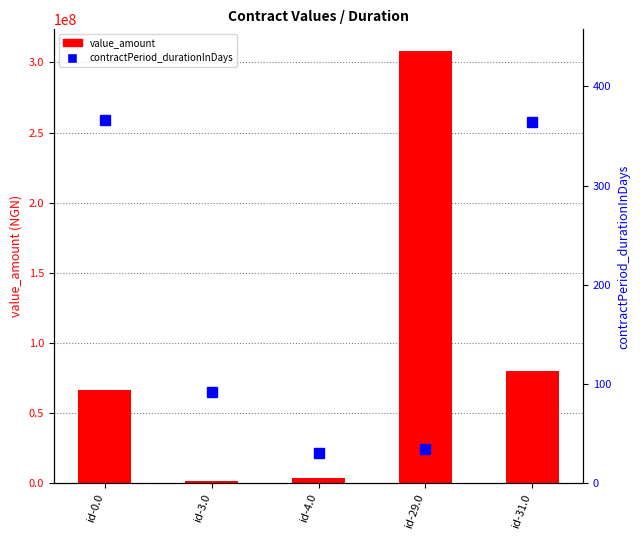

How many distinct data groups are displayed?

2